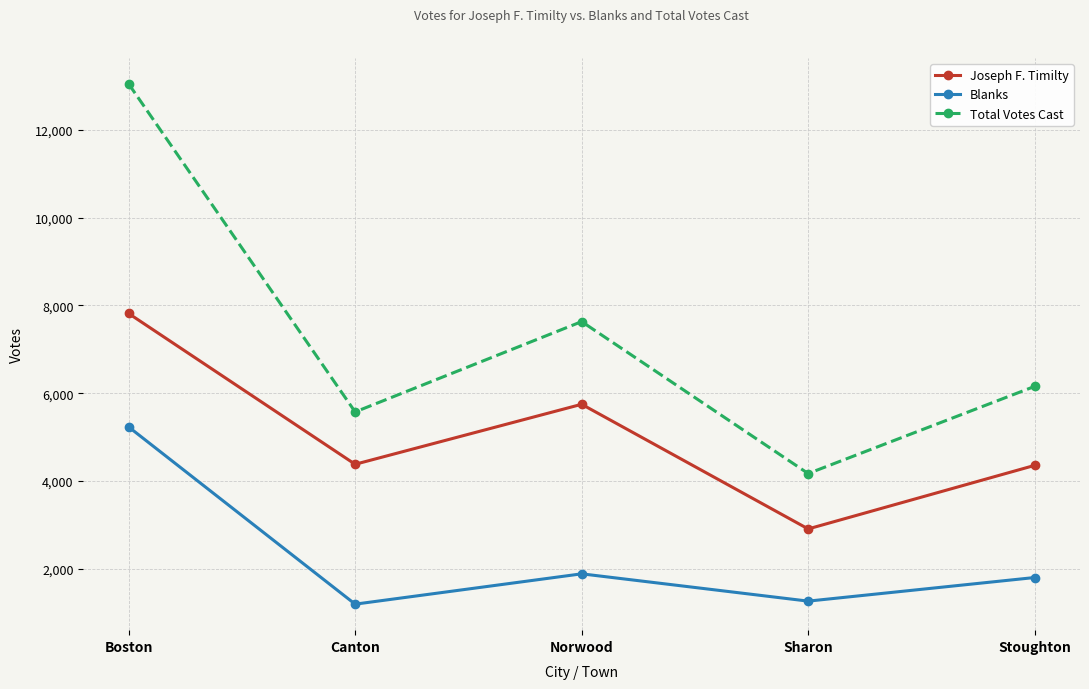

What is the spread (max minus min) of values at Sharon?

2907